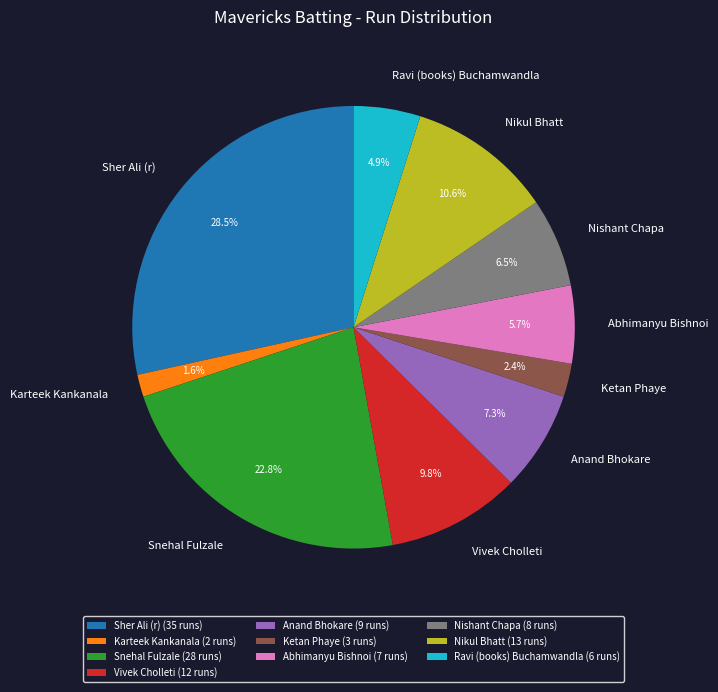

Between Vivek Cholleti and Abhimanyu Bishnoi, which is larger?

Vivek Cholleti